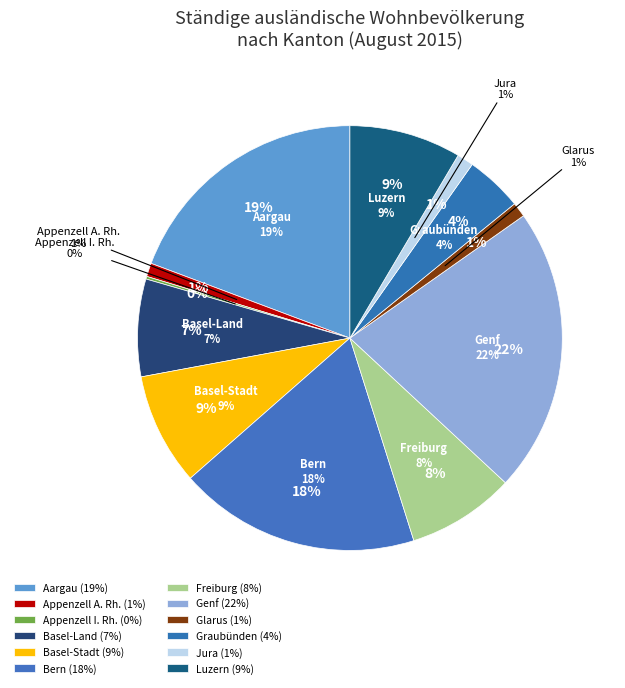

Approximately how many times larger is the value at Bern compared to Appenzell A. Rh.?

17.8